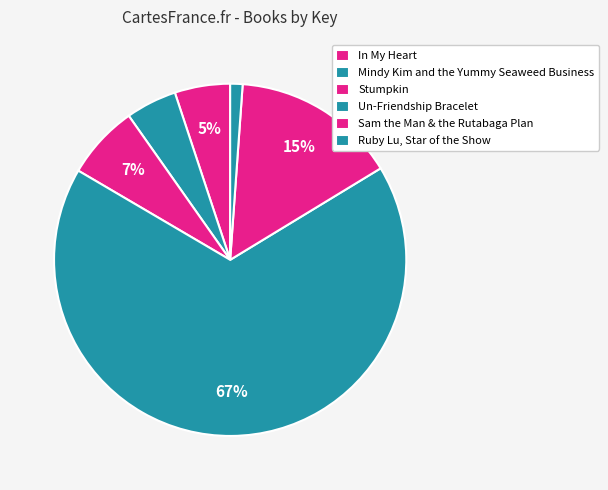

Count the number of slices in the pie.

6